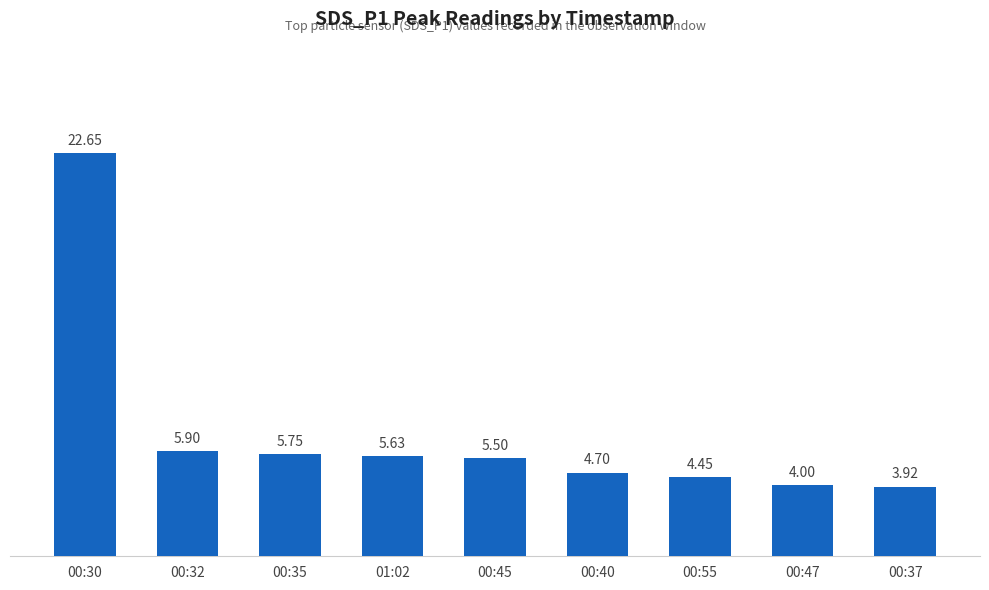

What is the label of the 9th bar from the right?

00:30